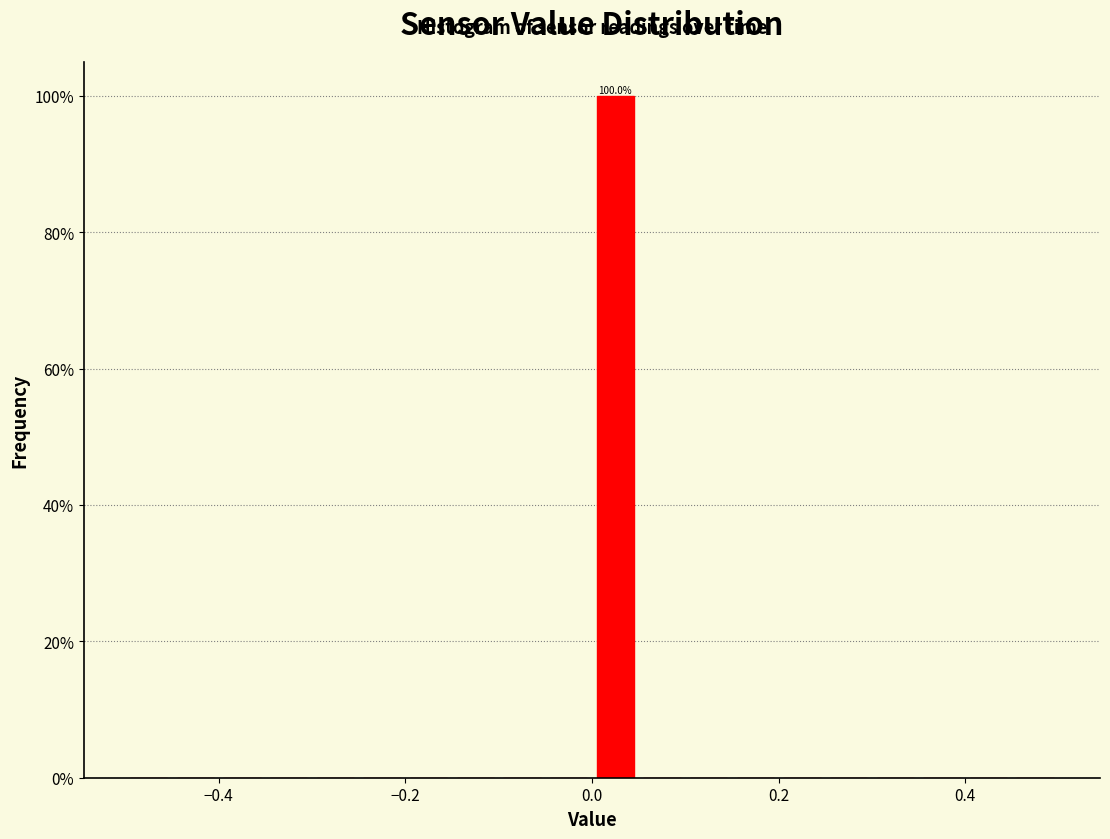

Read against the x-axis, roughly where is the centre of the tallest bar?

0.02